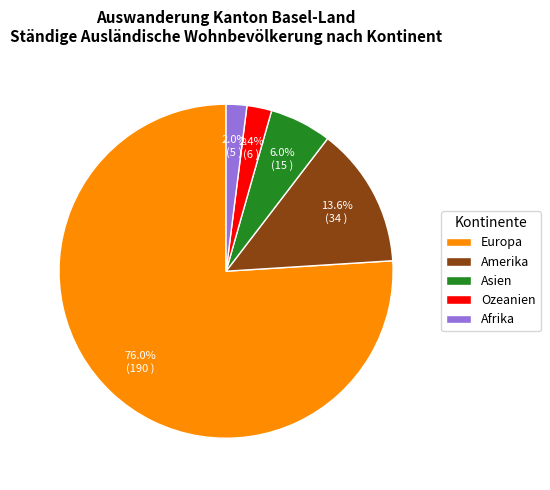

How much of the chart is everything except Afrika?

98.0%